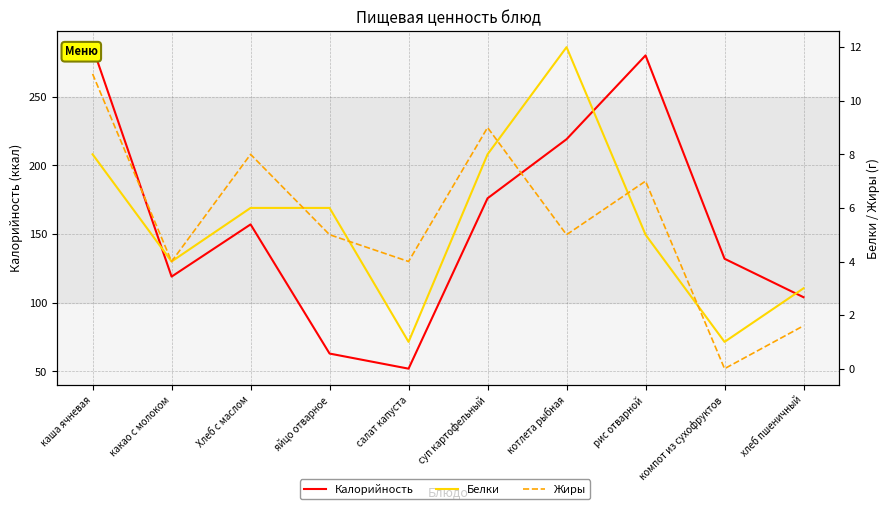

What is the difference between the highest and lowest values at салат капуста?

51.0